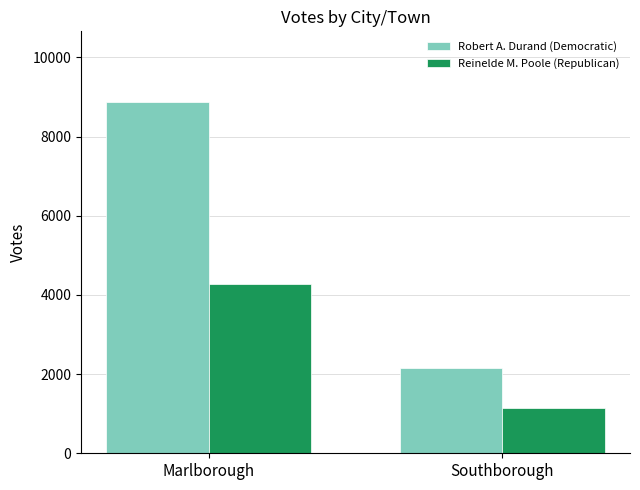

True or false: Reinelde M. Poole (Republican) has a value of 4273 at Marlborough.

True